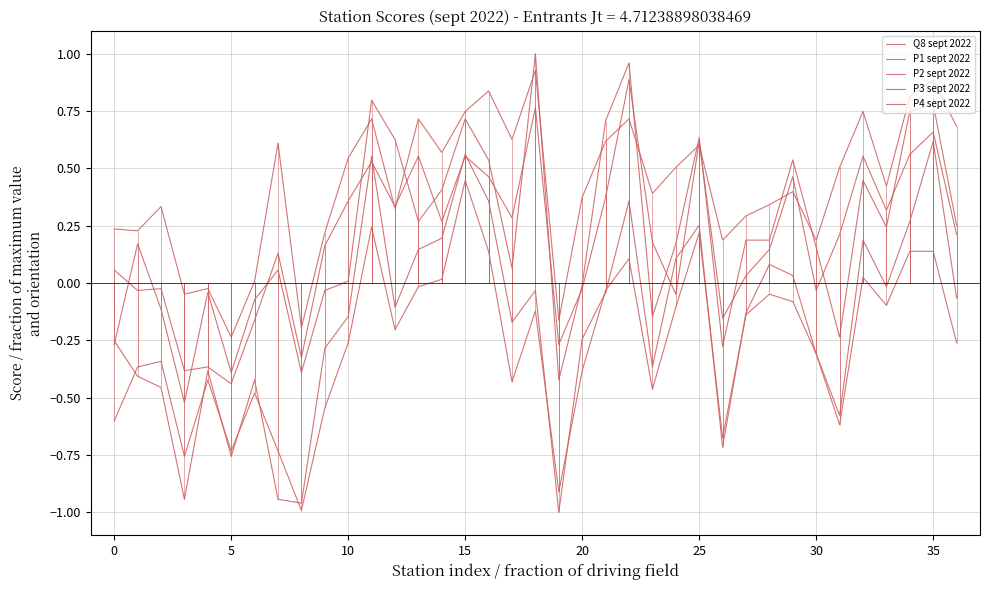

Which series ends up on top after the final intersection of P4 sept 2022 and P1 sept 2022?

P1 sept 2022